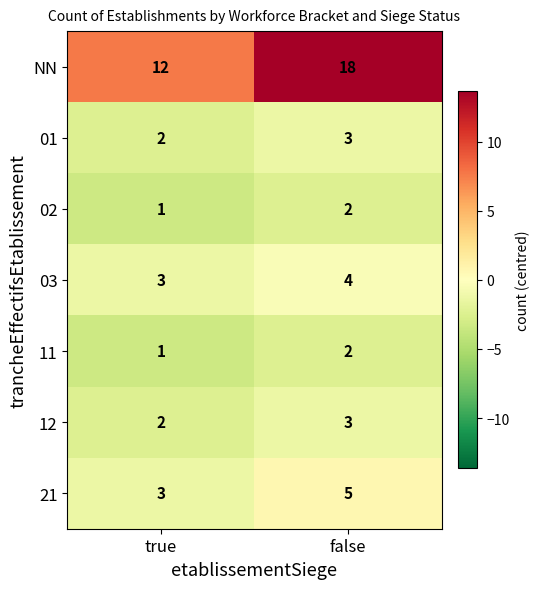

What is the difference between the highest and lowest values at true?

11